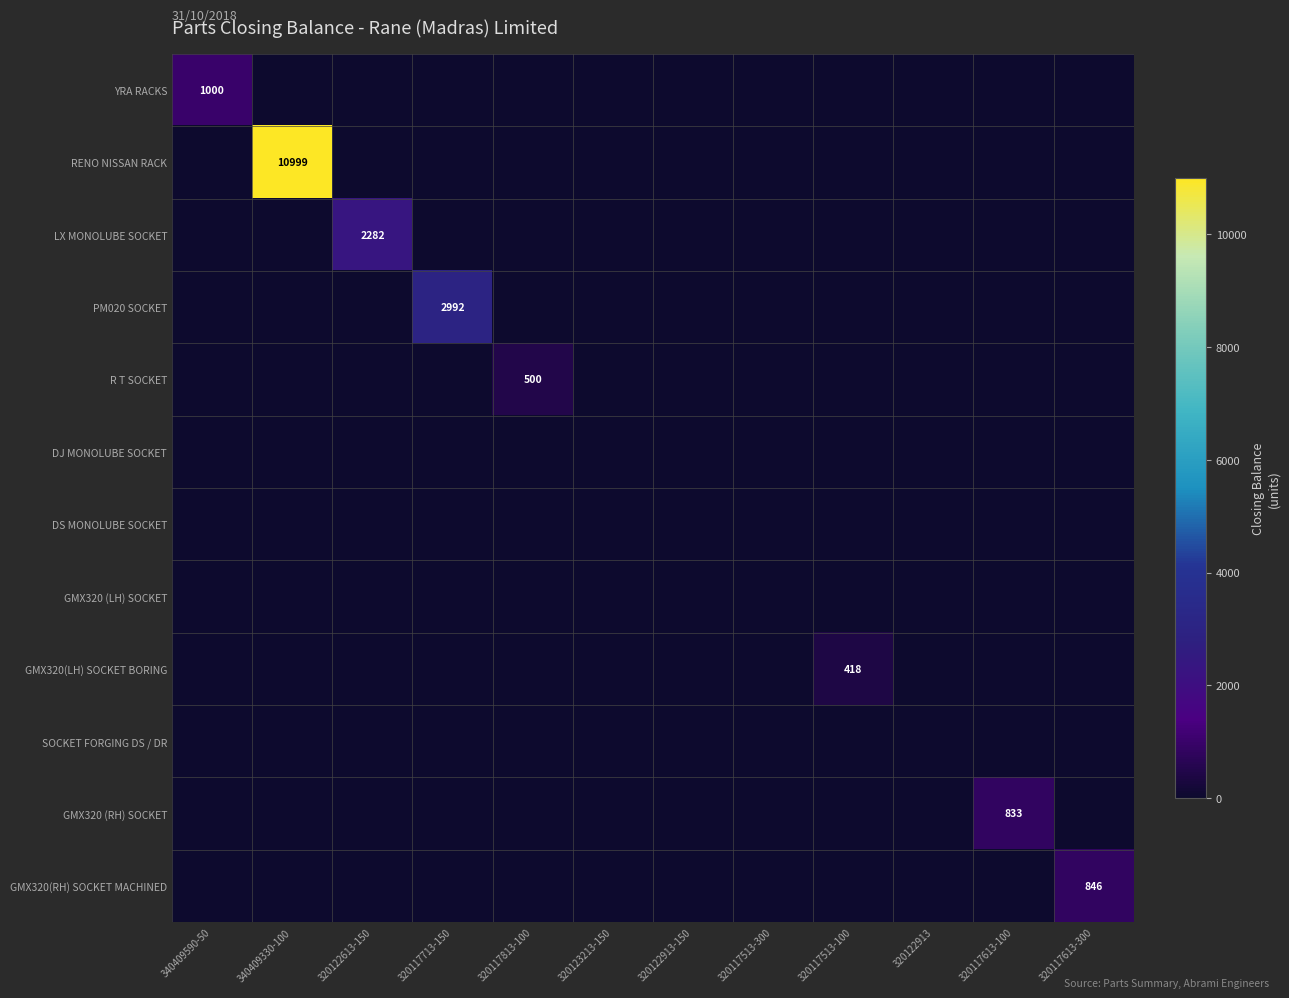

The GMX320 (RH) SOCKET series shows 1204 at 320117613-100. True or false?

False